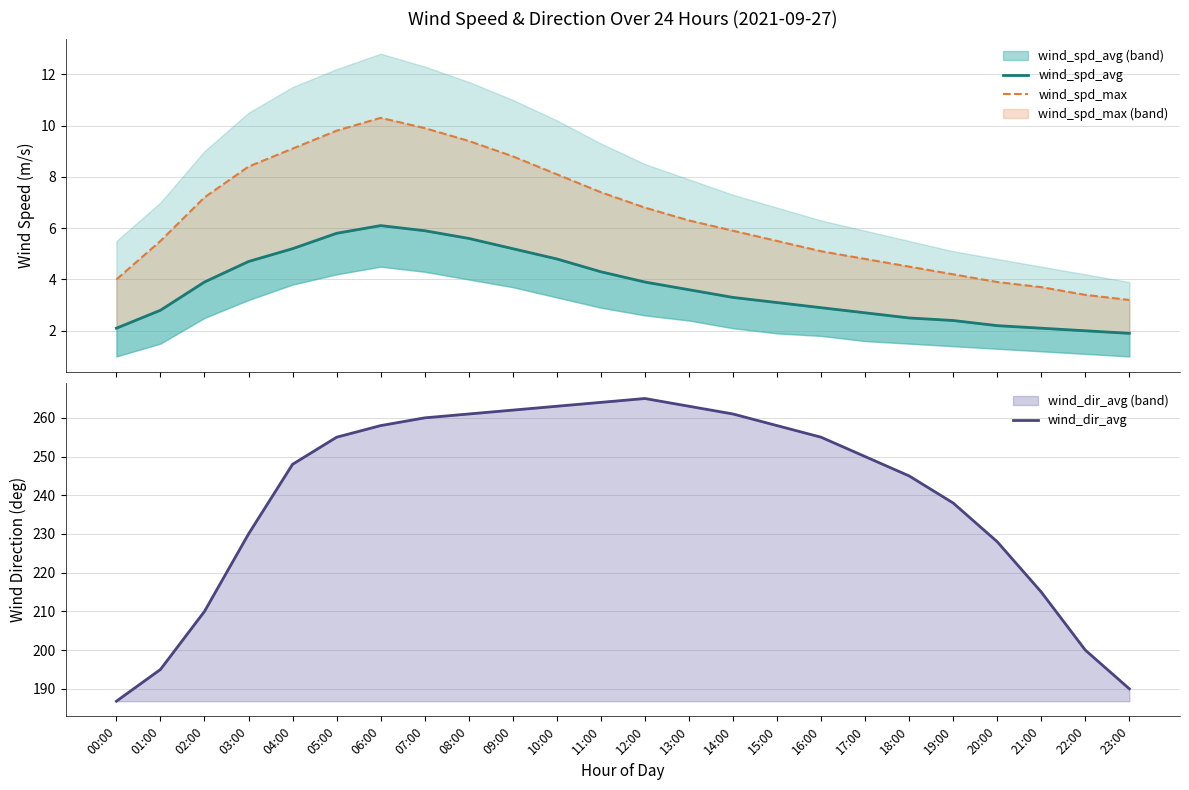

Which series has the largest range (max minus min)?

wind_dir_avg